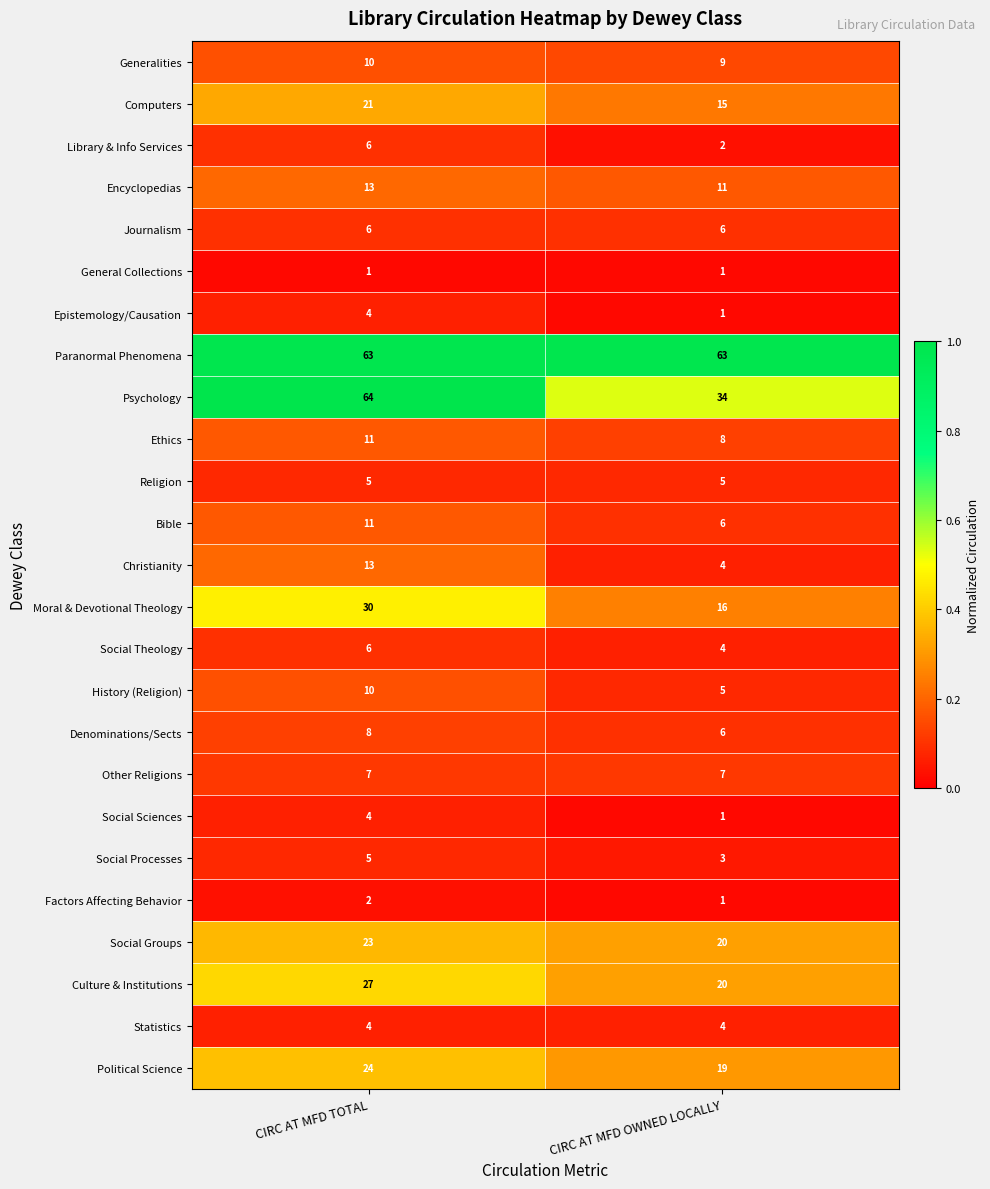

At which category is the sum across all series the highest?

CIRC AT MFD TOTAL